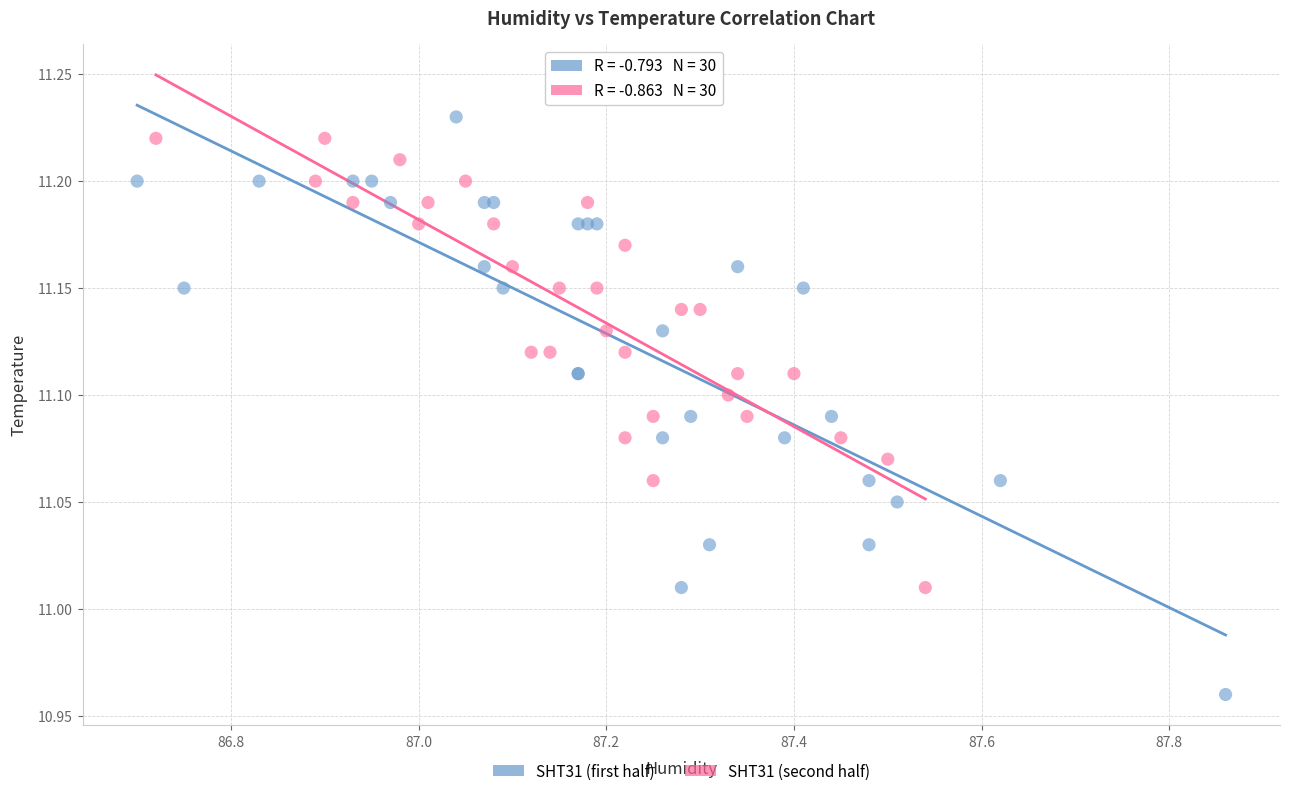

What are all the series names shown in the legend?

SHT31 (first half), SHT31 (second half)